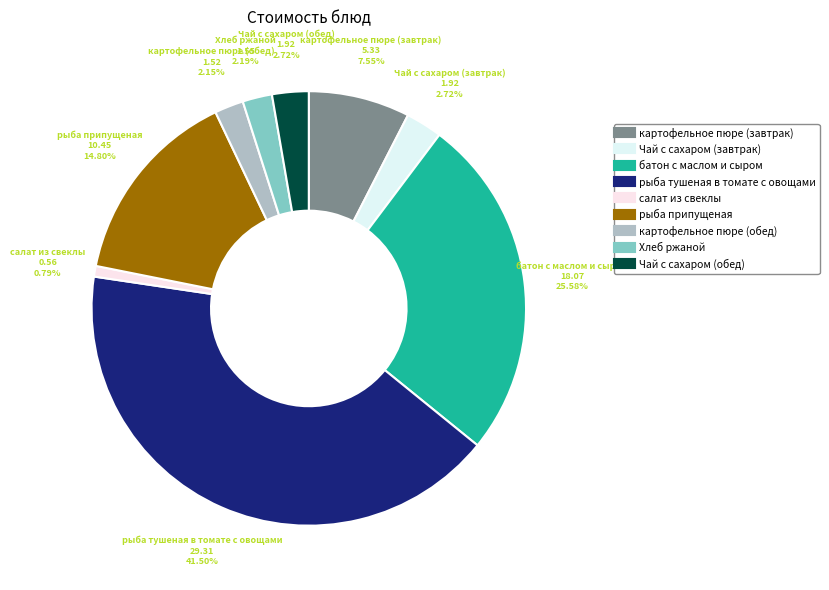

Does рыба тушеная в томате с овощами account for over 50% of the chart?

No